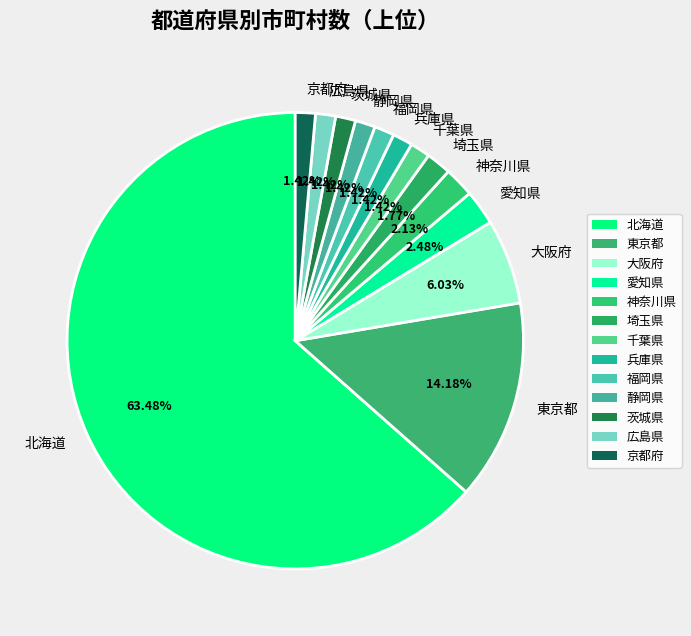

Between 東京都 and 静岡県, which is larger?

東京都